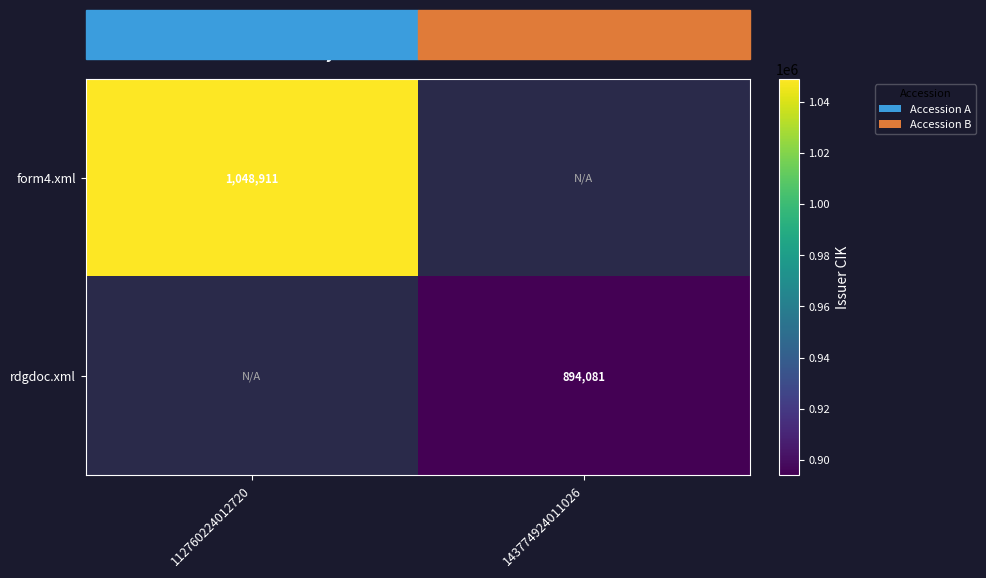

The value of rdgdoc.xml at 143774924011026 is 894081. True or false?

True